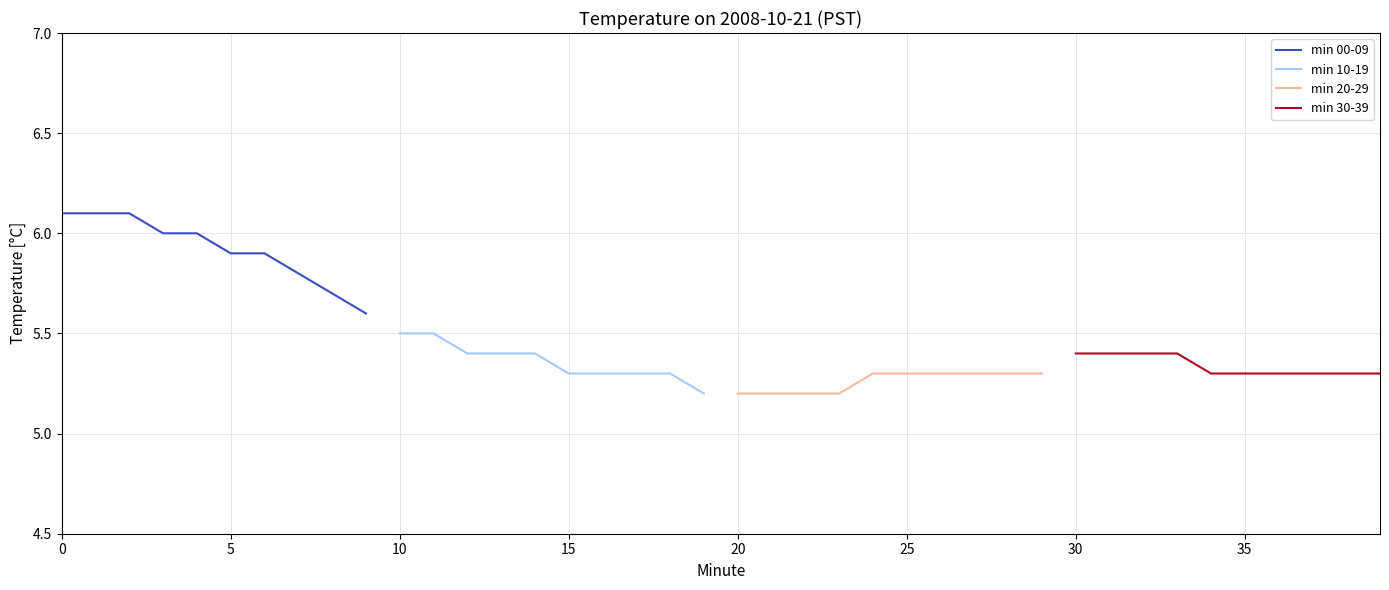

How many lines are shown in the chart?

4